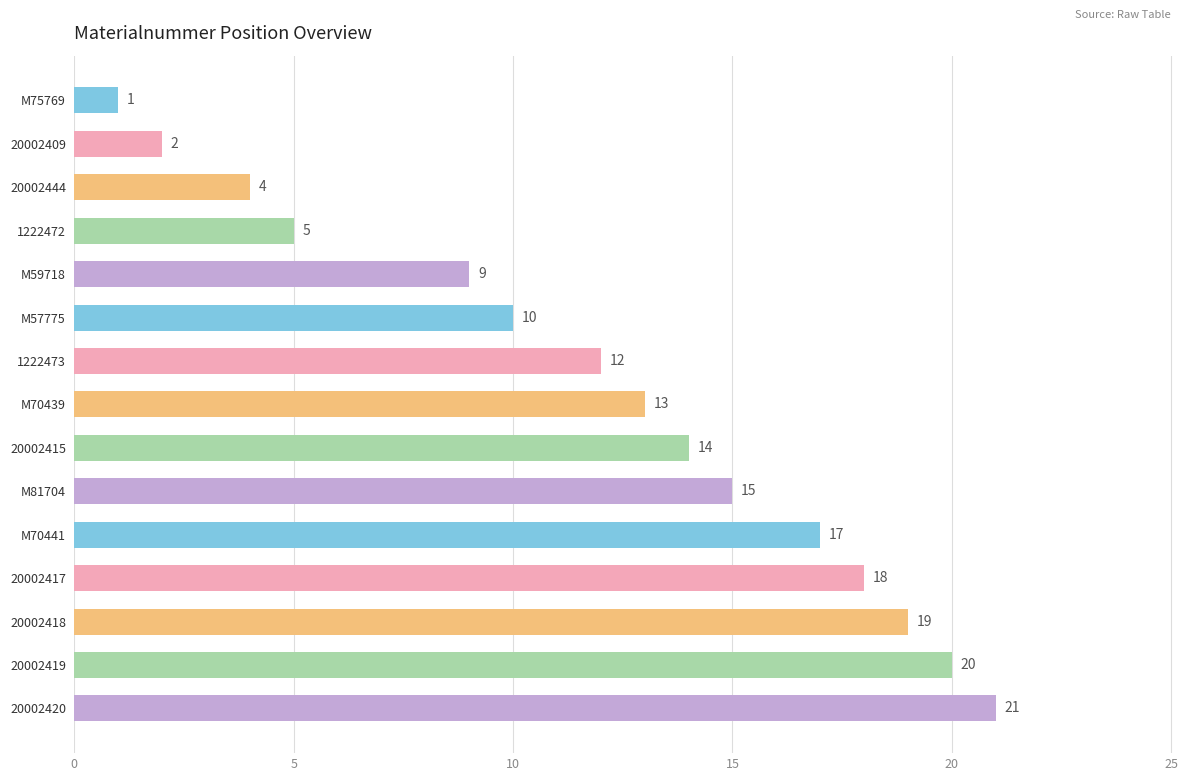

True or false: the data shows 5 at 1222472.

True